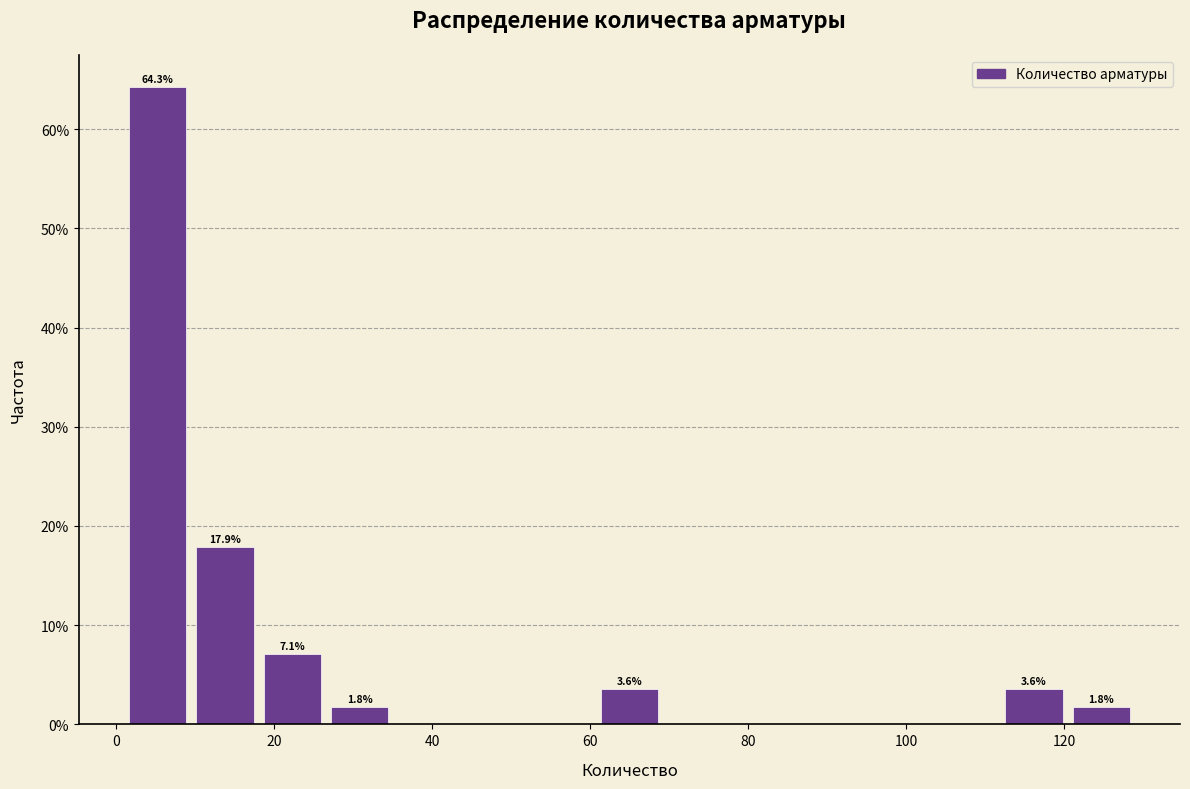

Which range on the x-axis has the tallest bar?

2 to 10